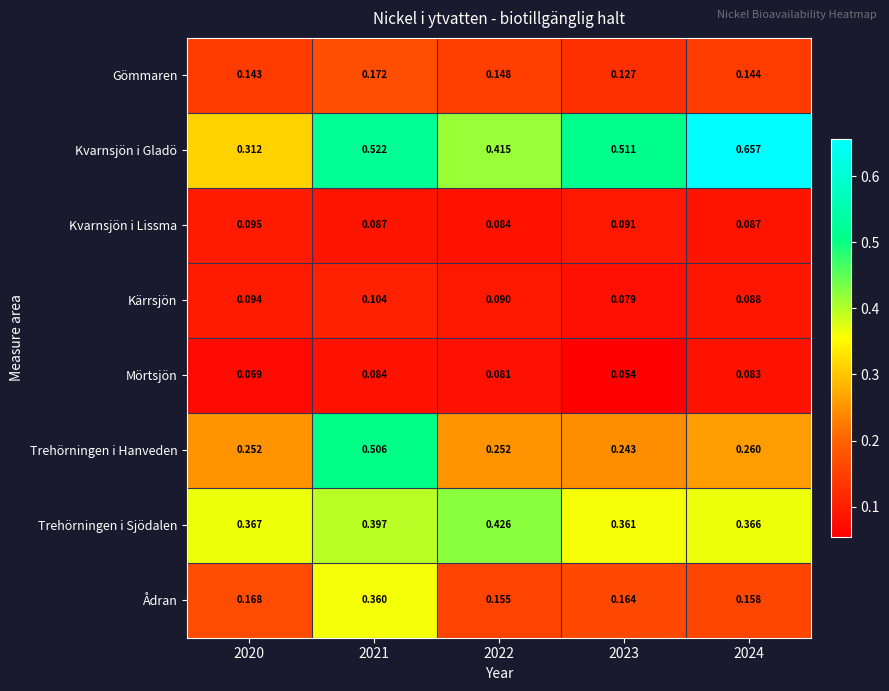

List the series in order of their peak value, lowest first.

Mörtsjön, Kvarnsjön i Lissma, Kärrsjön, Gömmaren, Ådran, Trehörningen i Sjödalen, Trehörningen i Hanveden, Kvarnsjön i Gladö